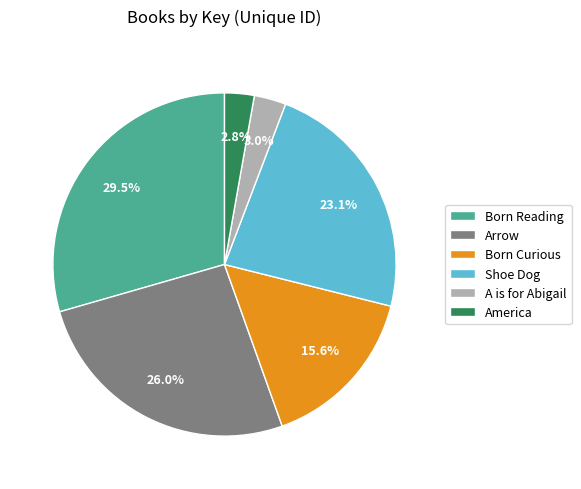

Does Shoe Dog account for over 50% of the chart?

No